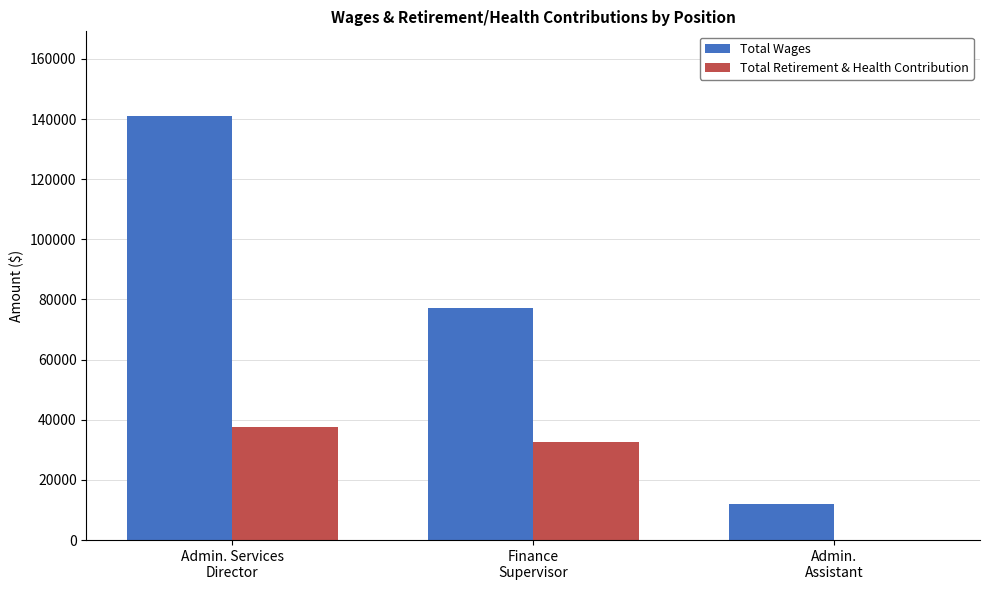

Which series has the largest range (max minus min)?

Total Wages